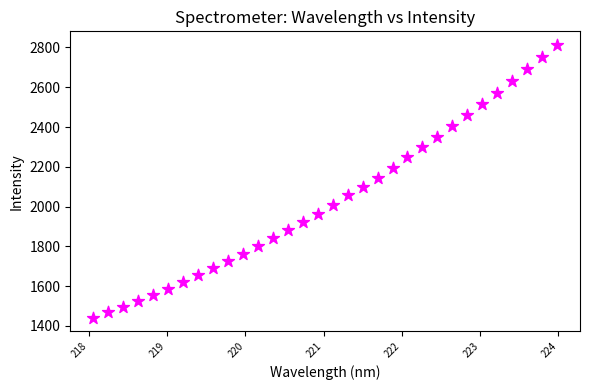

What is the range of Y values (max minus min)?

1371.7